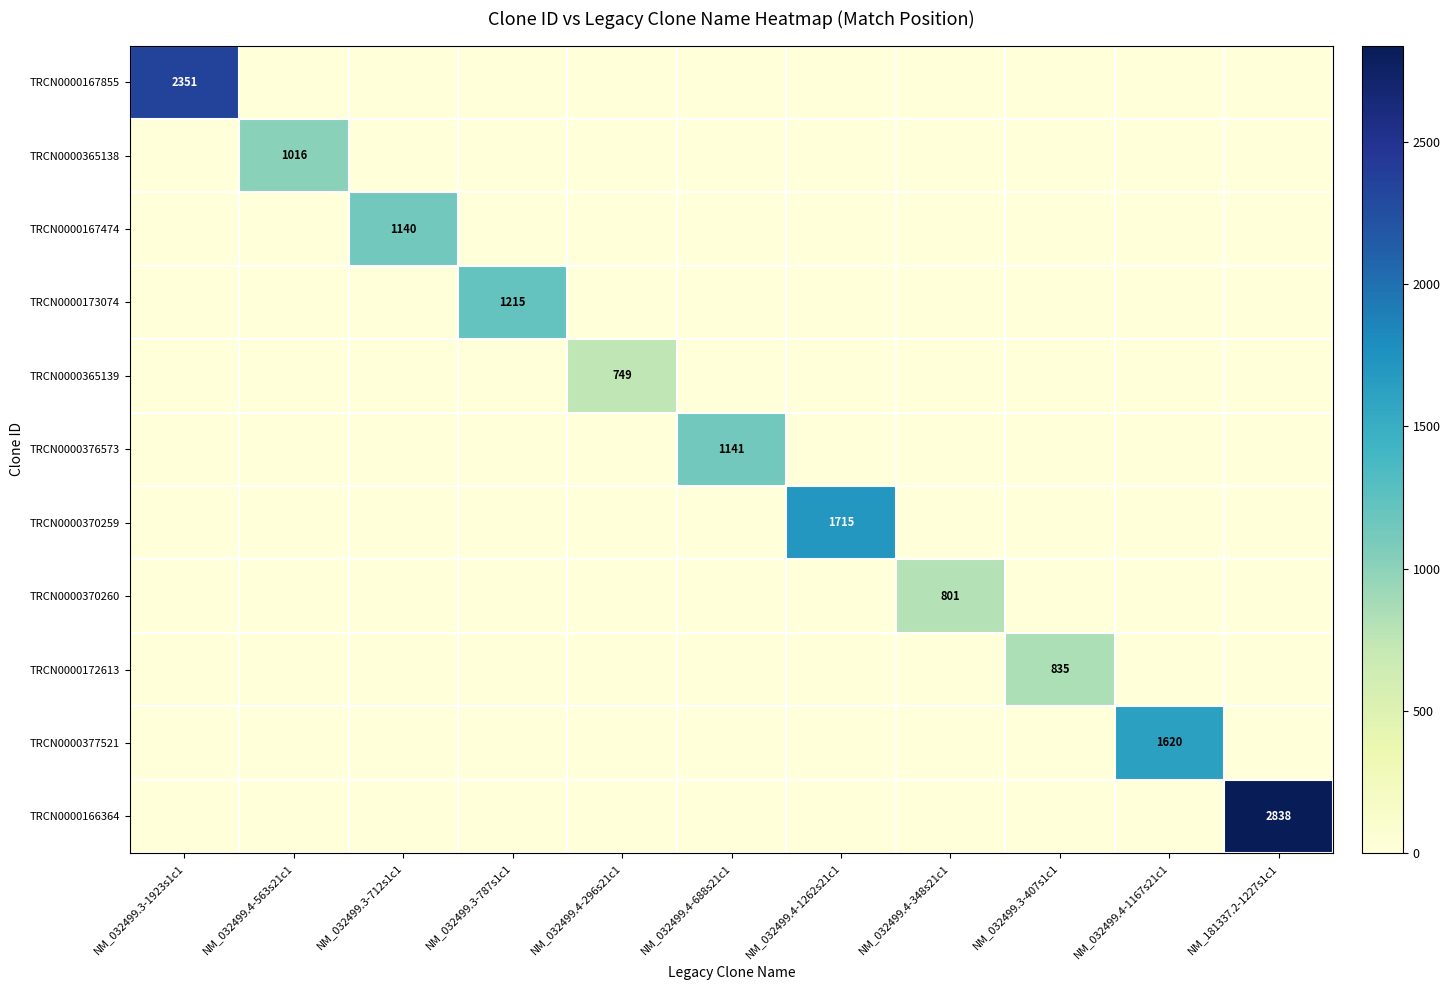

Which series has the largest total across all categories?

TRCN0000166364